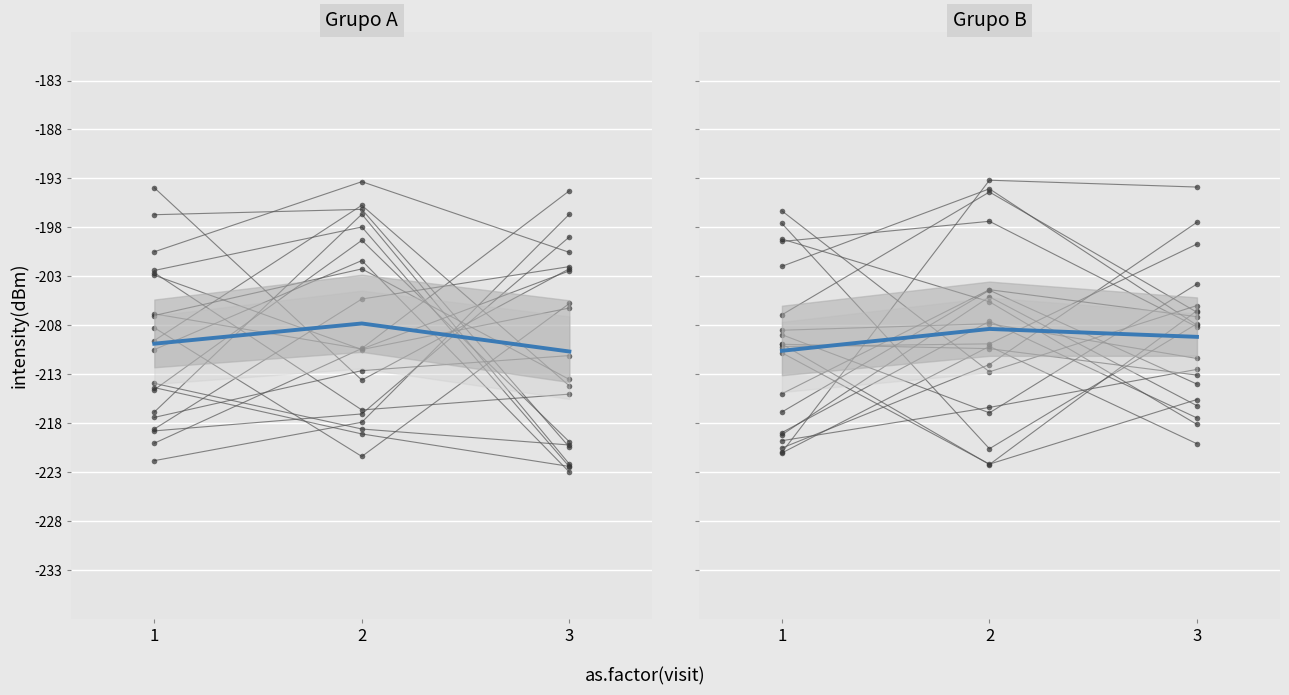

What is the average value?

-209.6